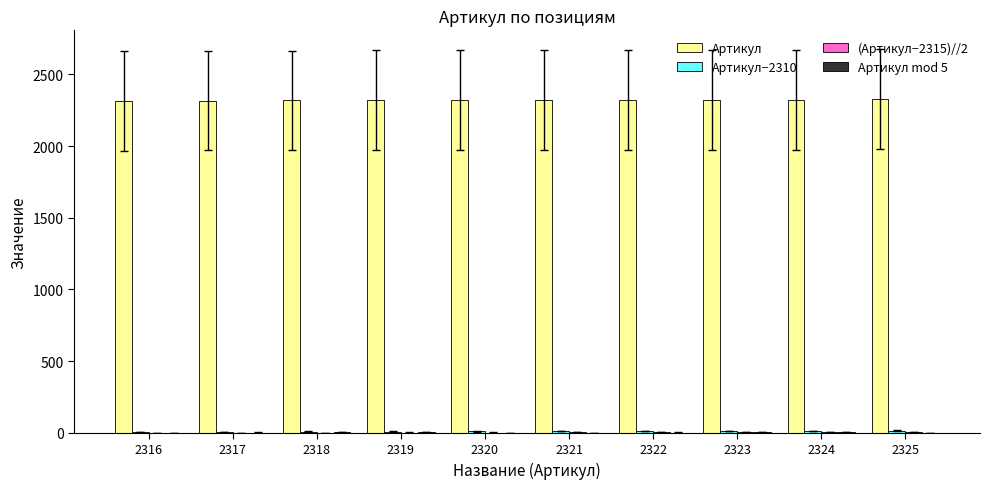

What is the sum of all Артикул values?

23205